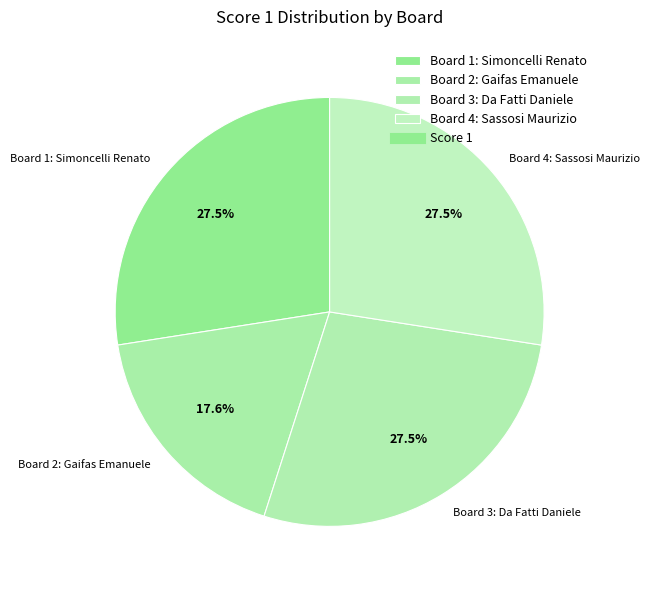

Which has a higher value, Board 4: Sassosi Maurizio or Board 2: Gaifas Emanuele?

Board 4: Sassosi Maurizio